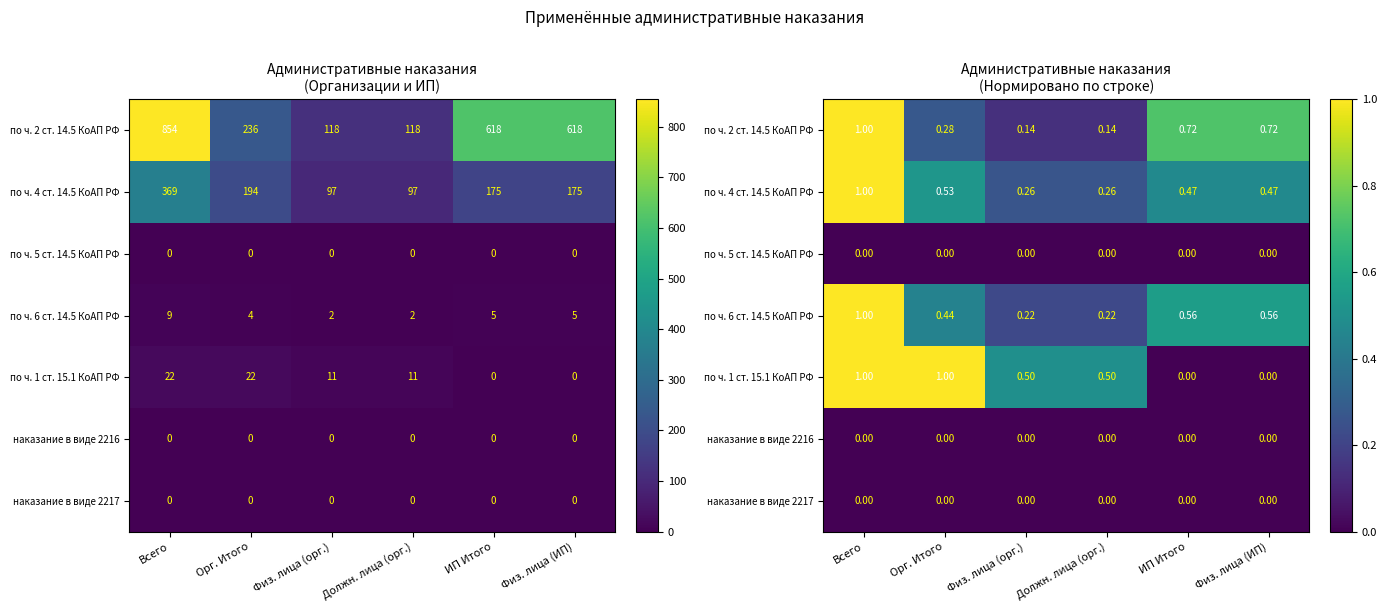

Where is по ч. 4 ст. 14.5 КоАП РФ nearest to the value 0?

Физ. лица (орг.)